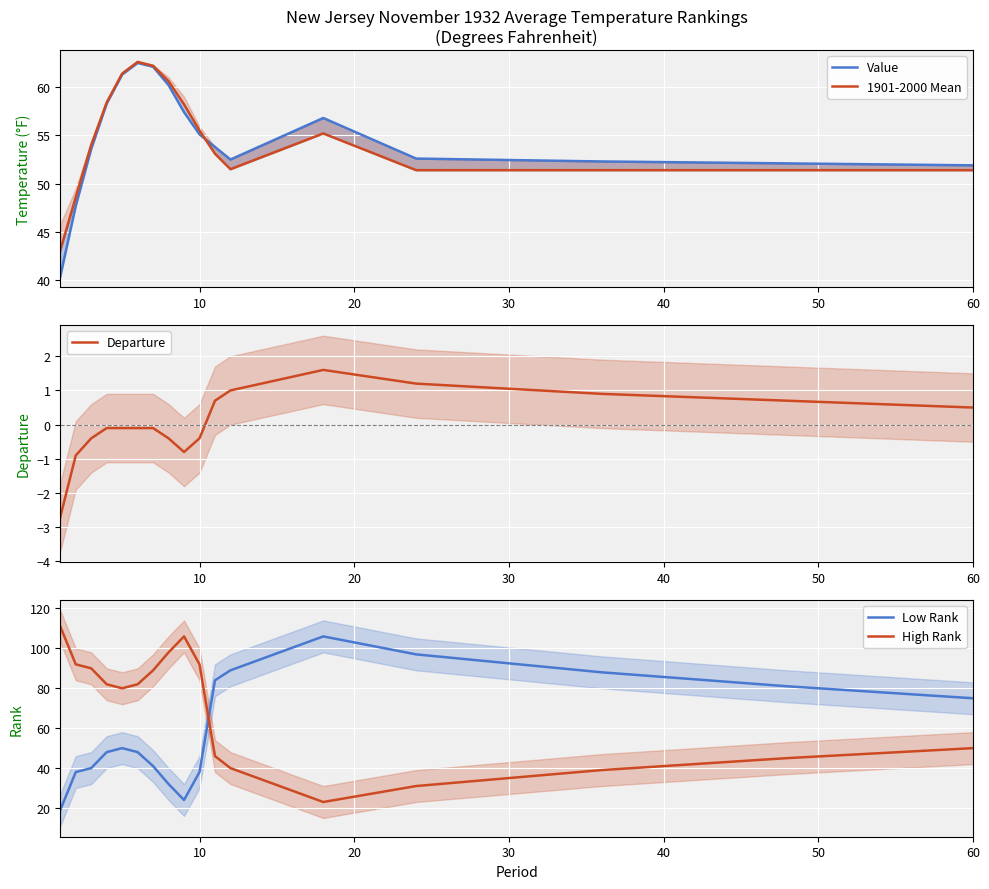

What is the lowest value of the Low Rank series?

19